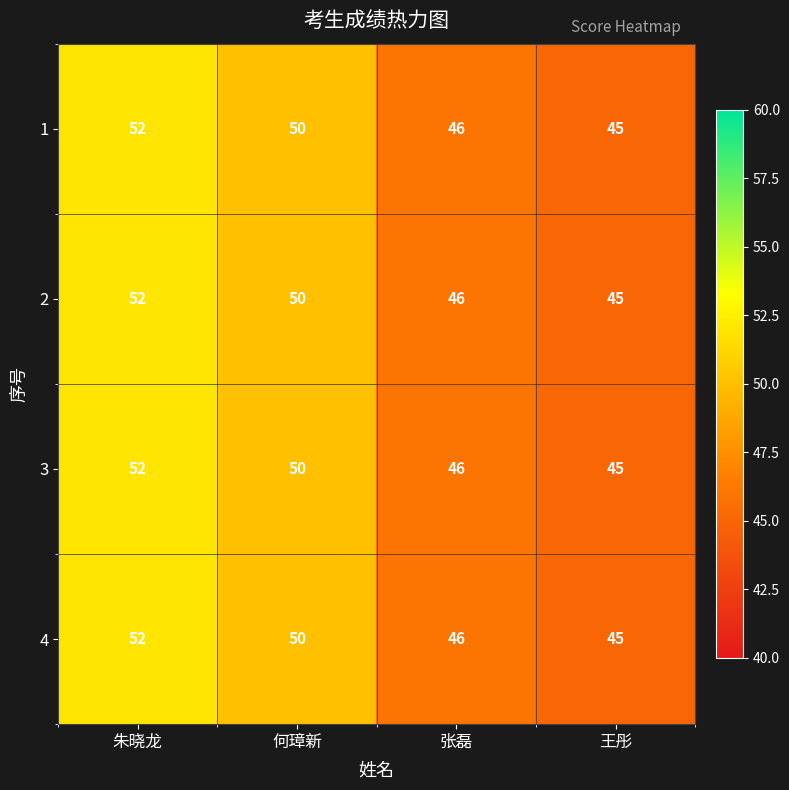

At which label does 1 reach its peak?

朱晓龙